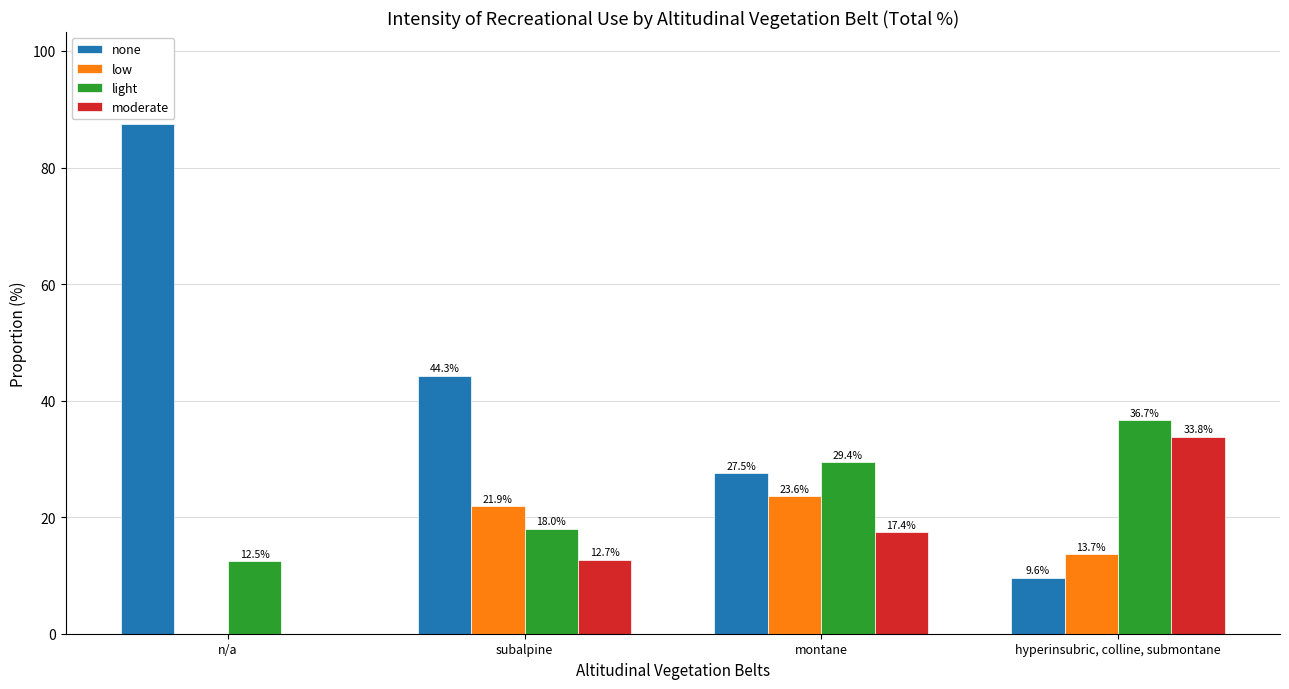

Which series has the largest total across all categories?

none